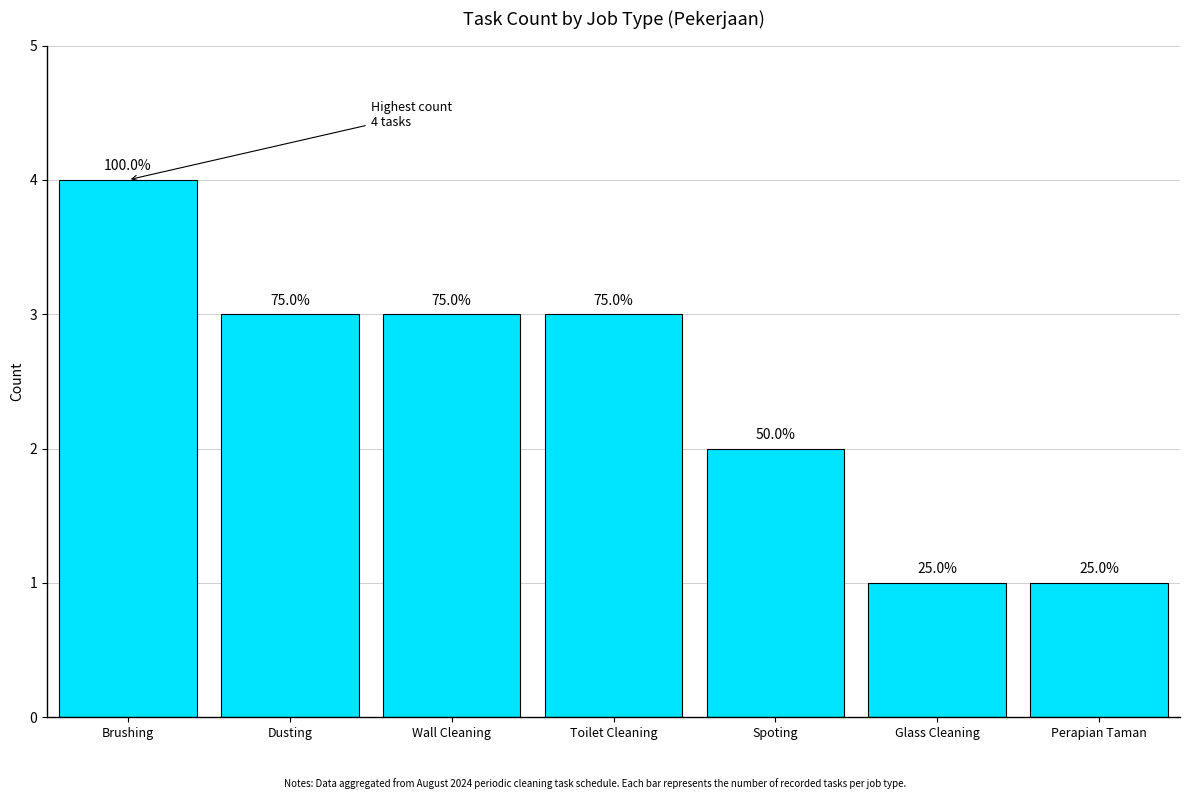

Reading left to right, list all the values displayed in this chart.

Brushing=4	Dusting=3	Wall Cleaning=3	Toilet Cleaning=3	Spoting=2	Glass Cleaning=1	Perapian Taman=1